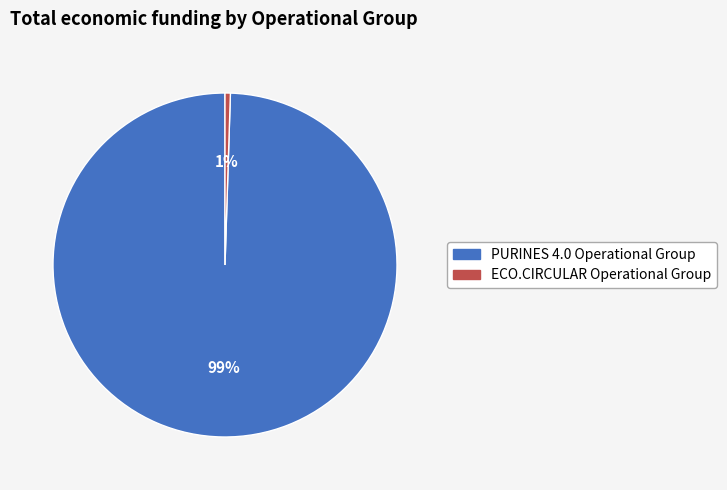

Count the number of slices in the pie.

2